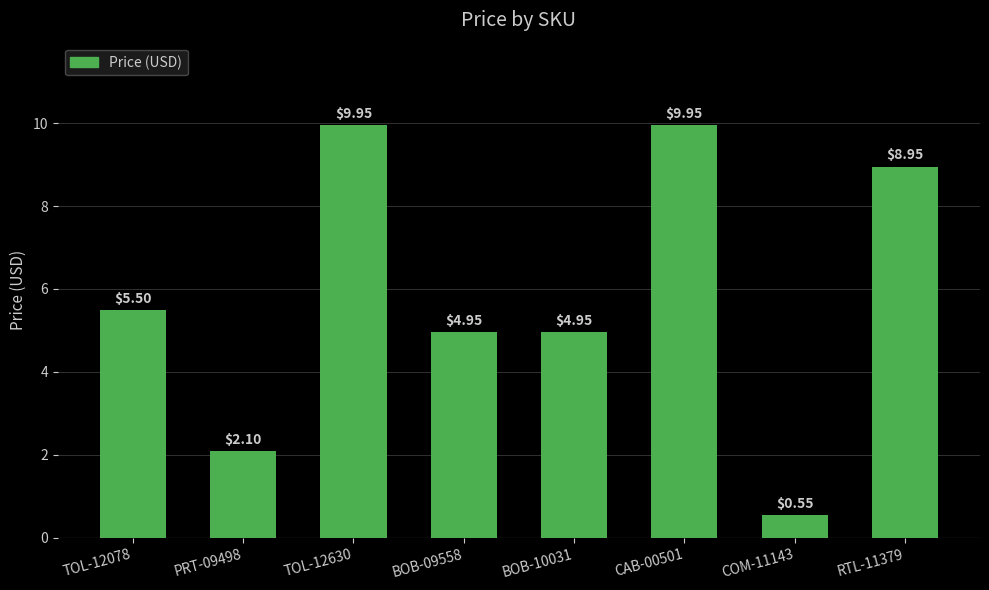

What is the sum of the values at PRT-09498 and COM-11143?

2.7